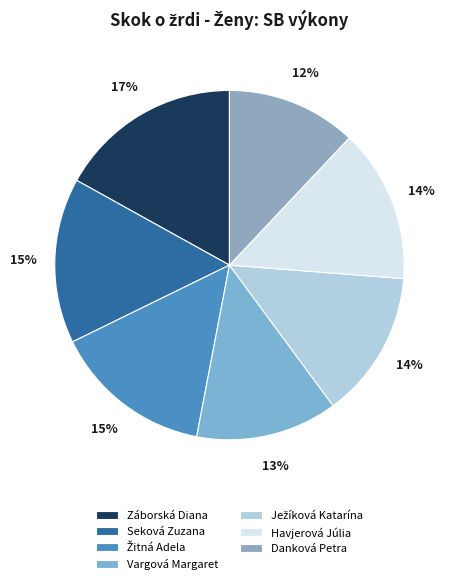

To the nearest percent, what is the difference between the largest and smallest slice percentages?

5%